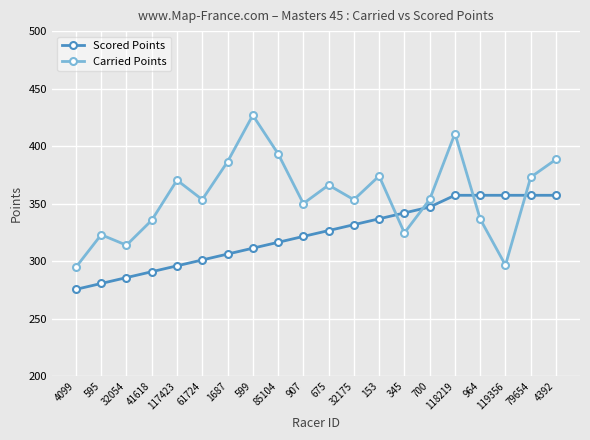

What value does the Scored Points series have at 595?

280.7